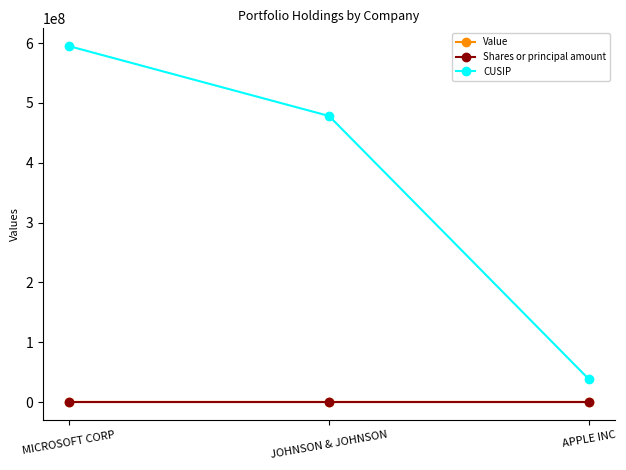

Does the chart have visible grid lines?

No